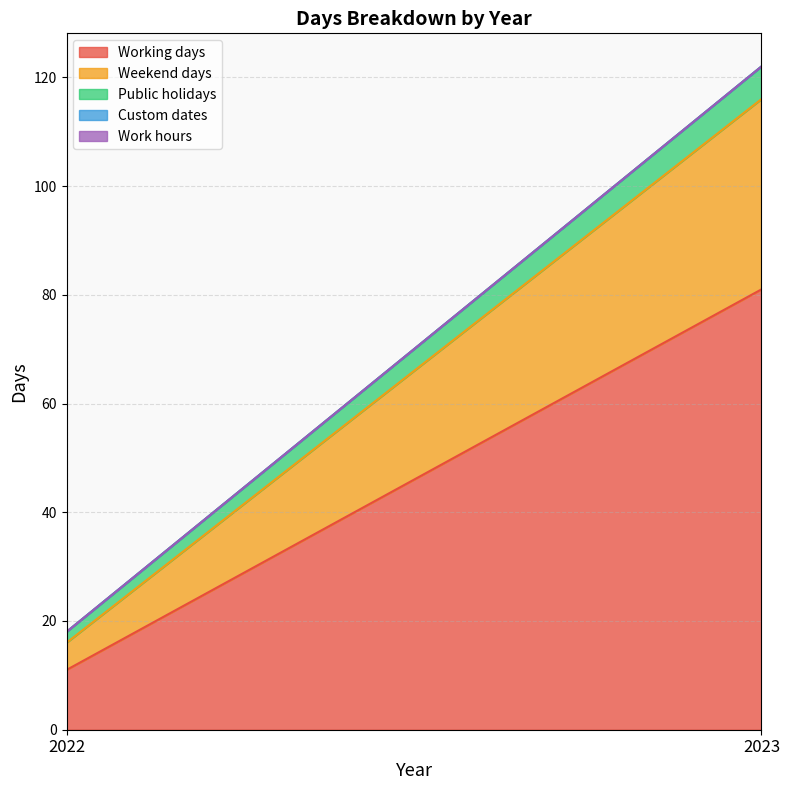

Reading left to right, what are all the values shown in this chart?

Working days: 11	81
Weekend days: 5	35
Public holidays: 2	6
Custom dates: 0	0
Work hours: 0	0